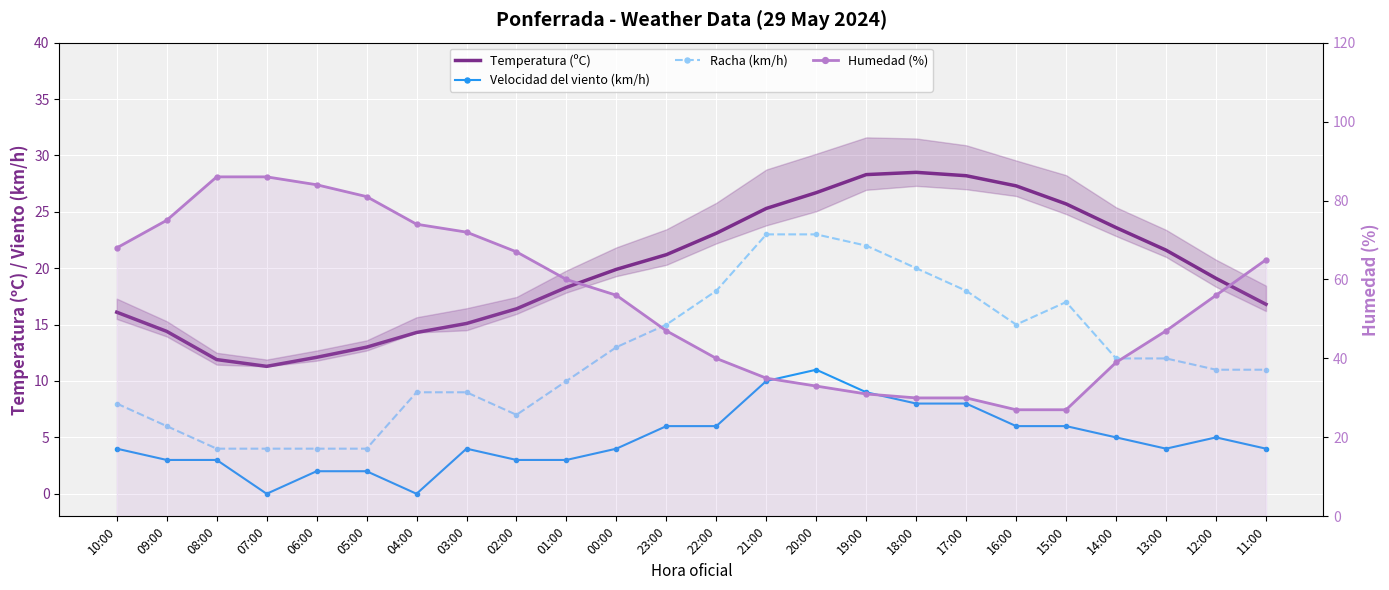

True or false: Temperatura (ºC) and Racha (km/h) intersect in this chart.

False